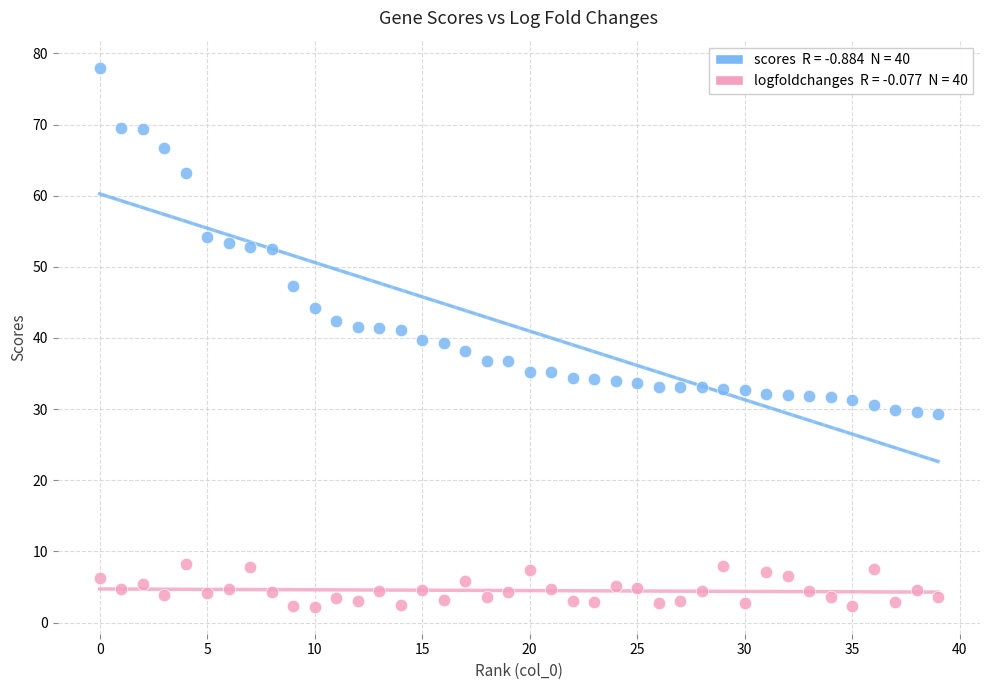

Across all data points, what is the range of Y values (max minus min)?

75.8